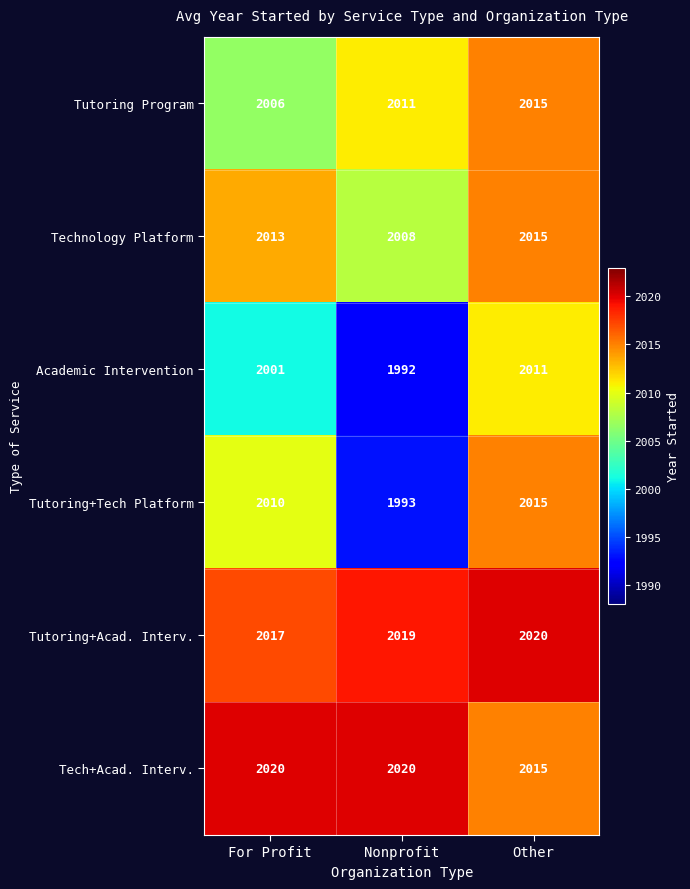

At which label does Tutoring Program reach its peak?

Other